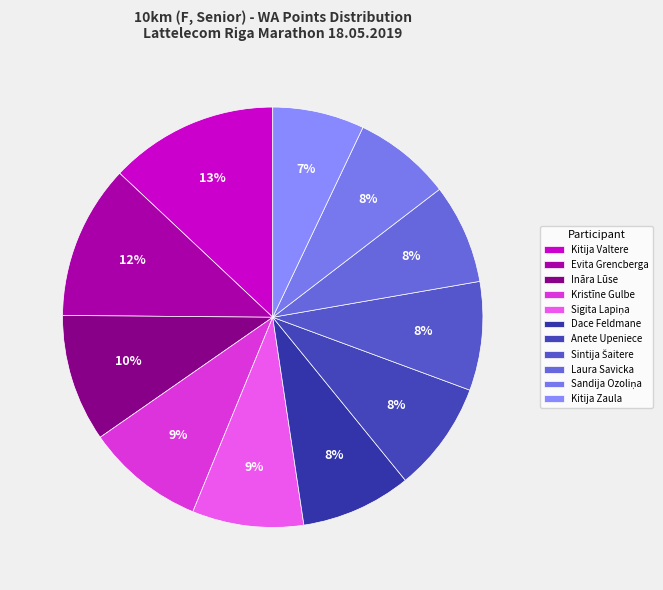

Is it true that Kitija Valtere is 13% of the pie?

True